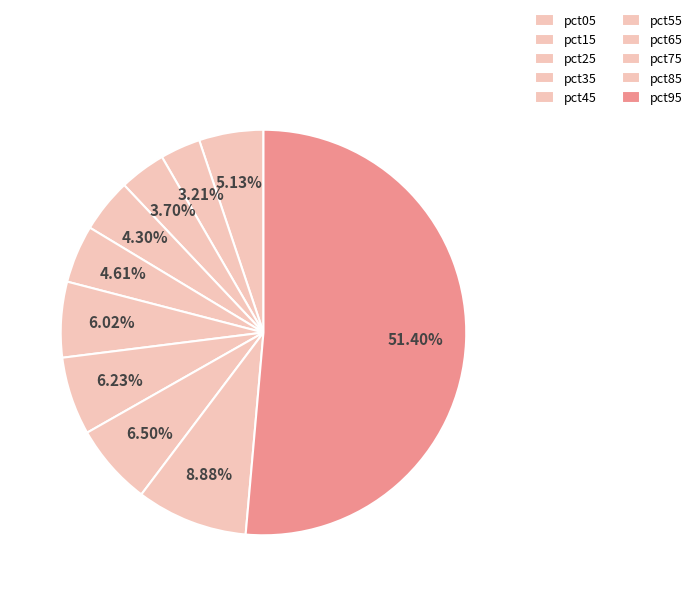

Which slice represents more than half of the pie?

pct95